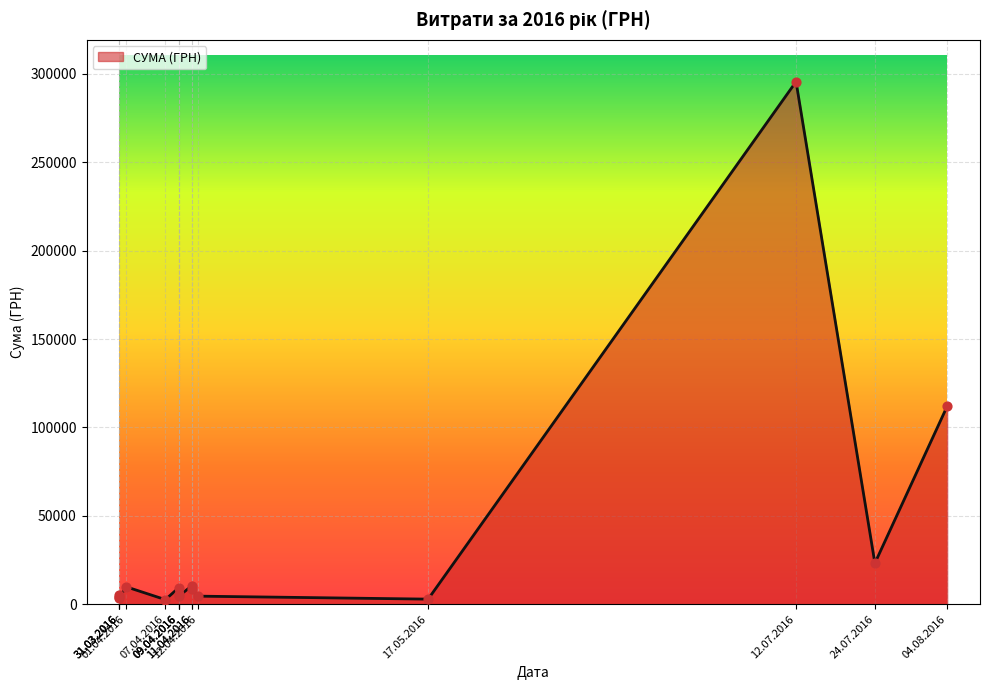

Approximately how many times larger is the value at 01.04.2016 compared to 07.04.2016?

3.8